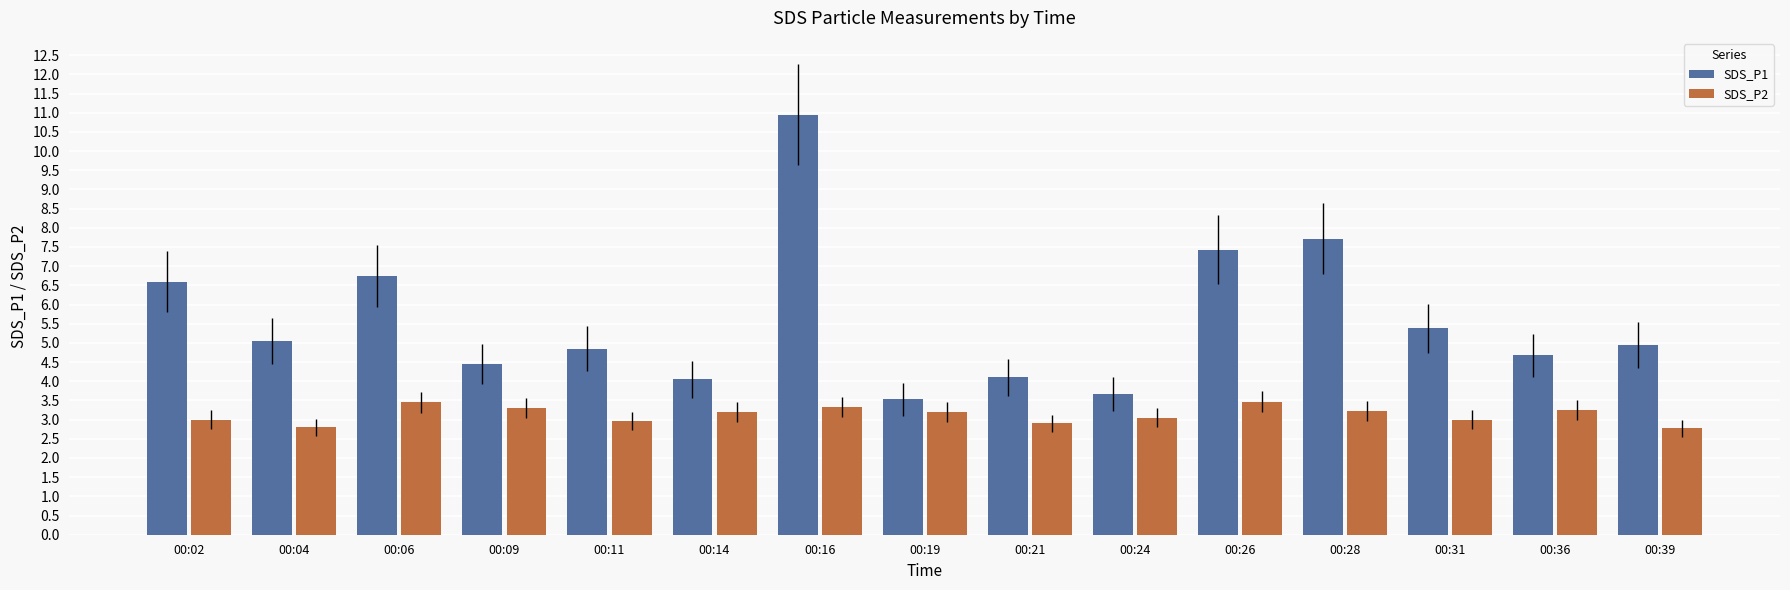

Does the chart contain stacked bars?

No